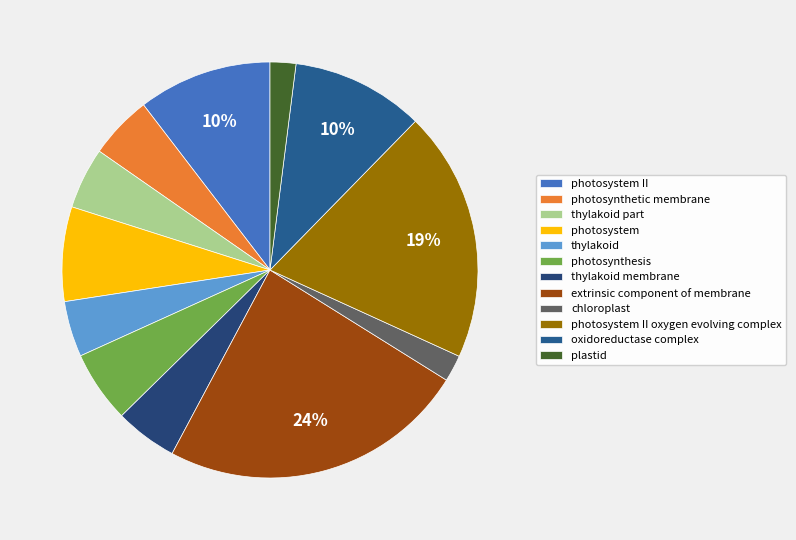

To the nearest percent, what is the average slice percentage?

8%